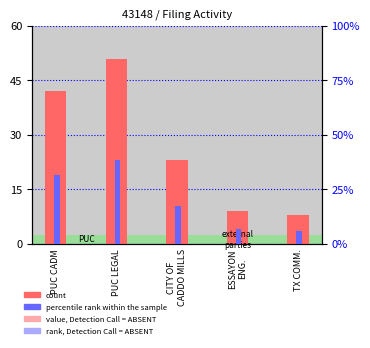

Is it true that percentile rank within the sample equals 6.0 at TX COMM.?

True